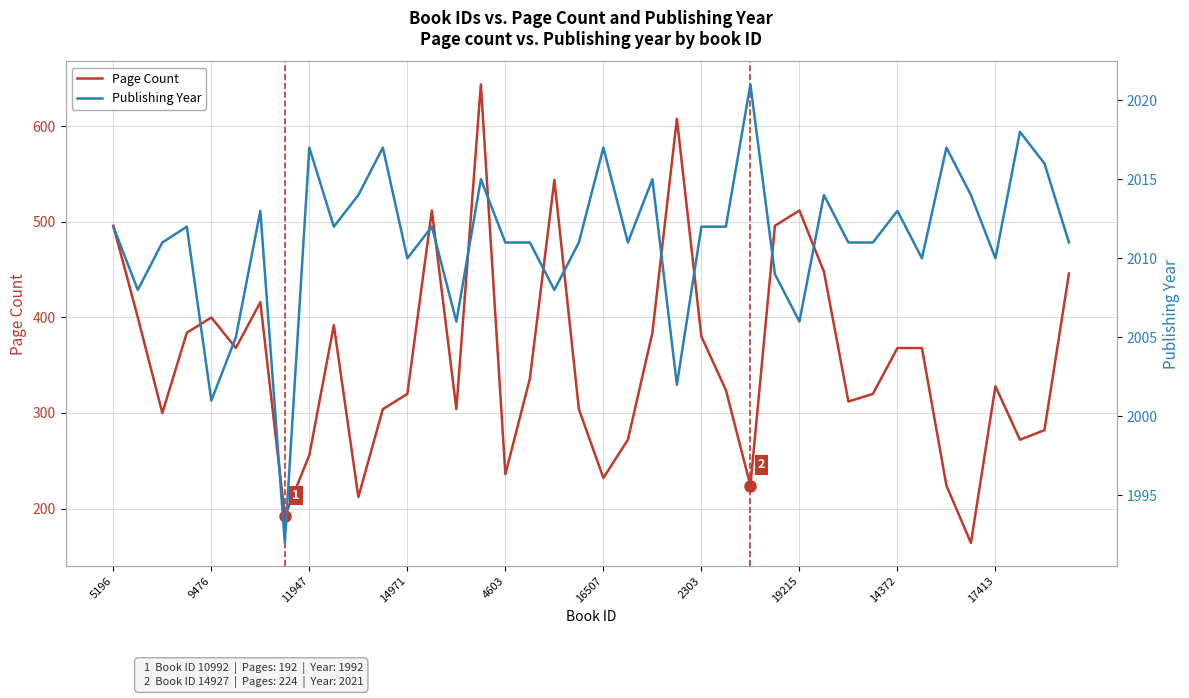

What is the minimum value for Page Count?

164